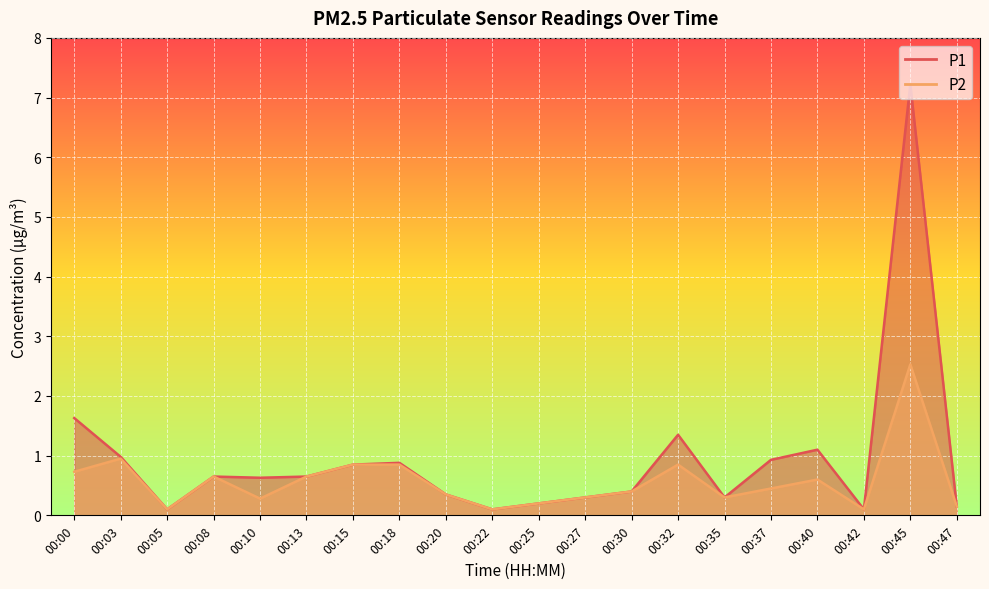

At which label does P2 reach its peak?

00:45